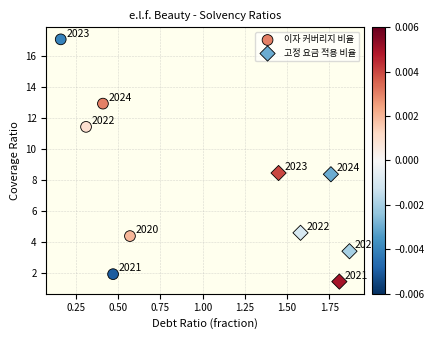

Which series has the largest Y range (max minus min)?

이자 커버리지 비율